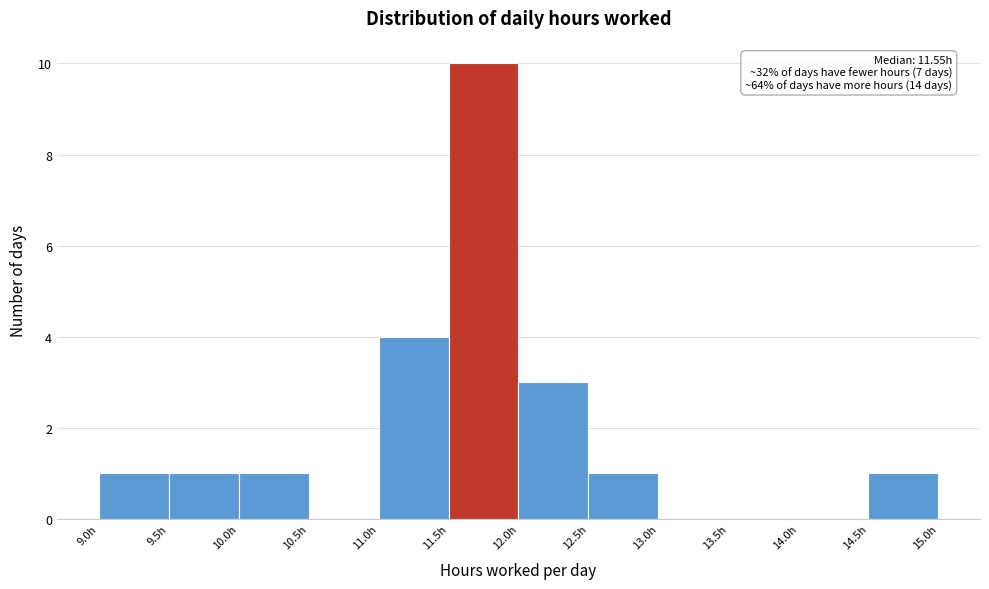

Over which range of the x-axis is the bar tallest?

11.5 to 12.0